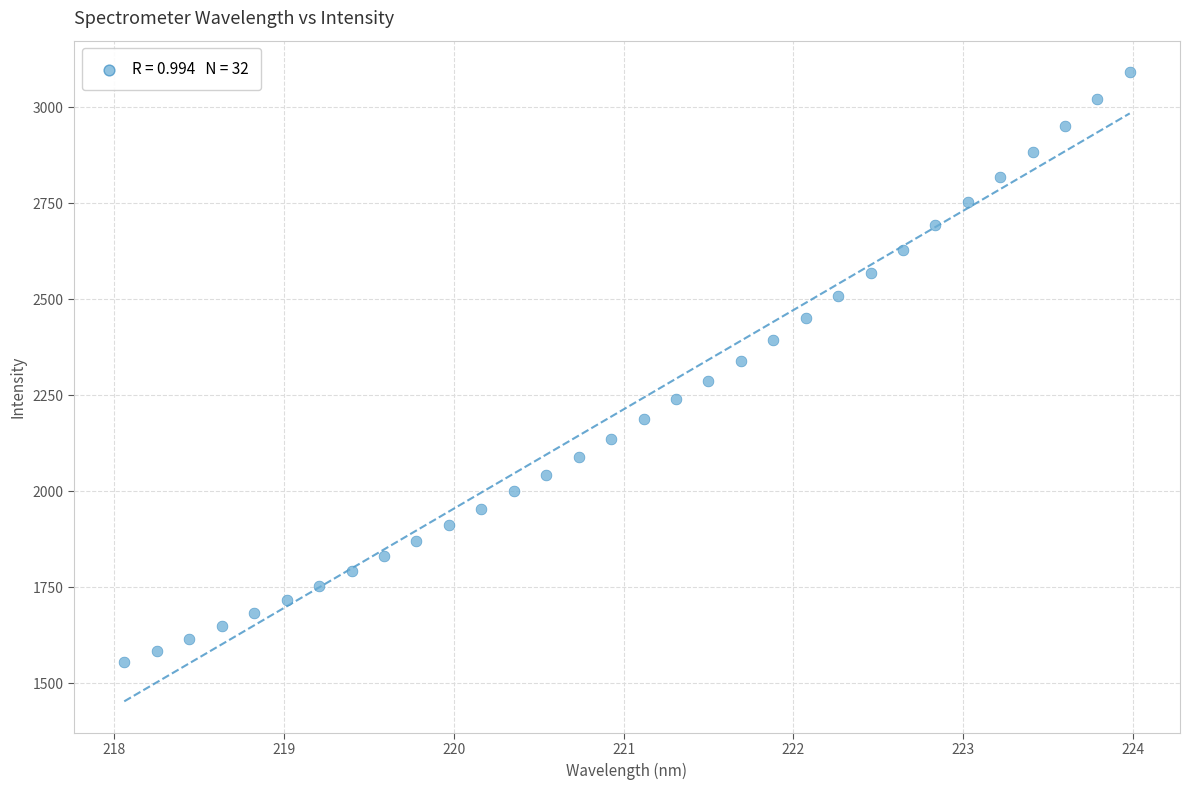

What is the range of Y values (max minus min)?

1536.5